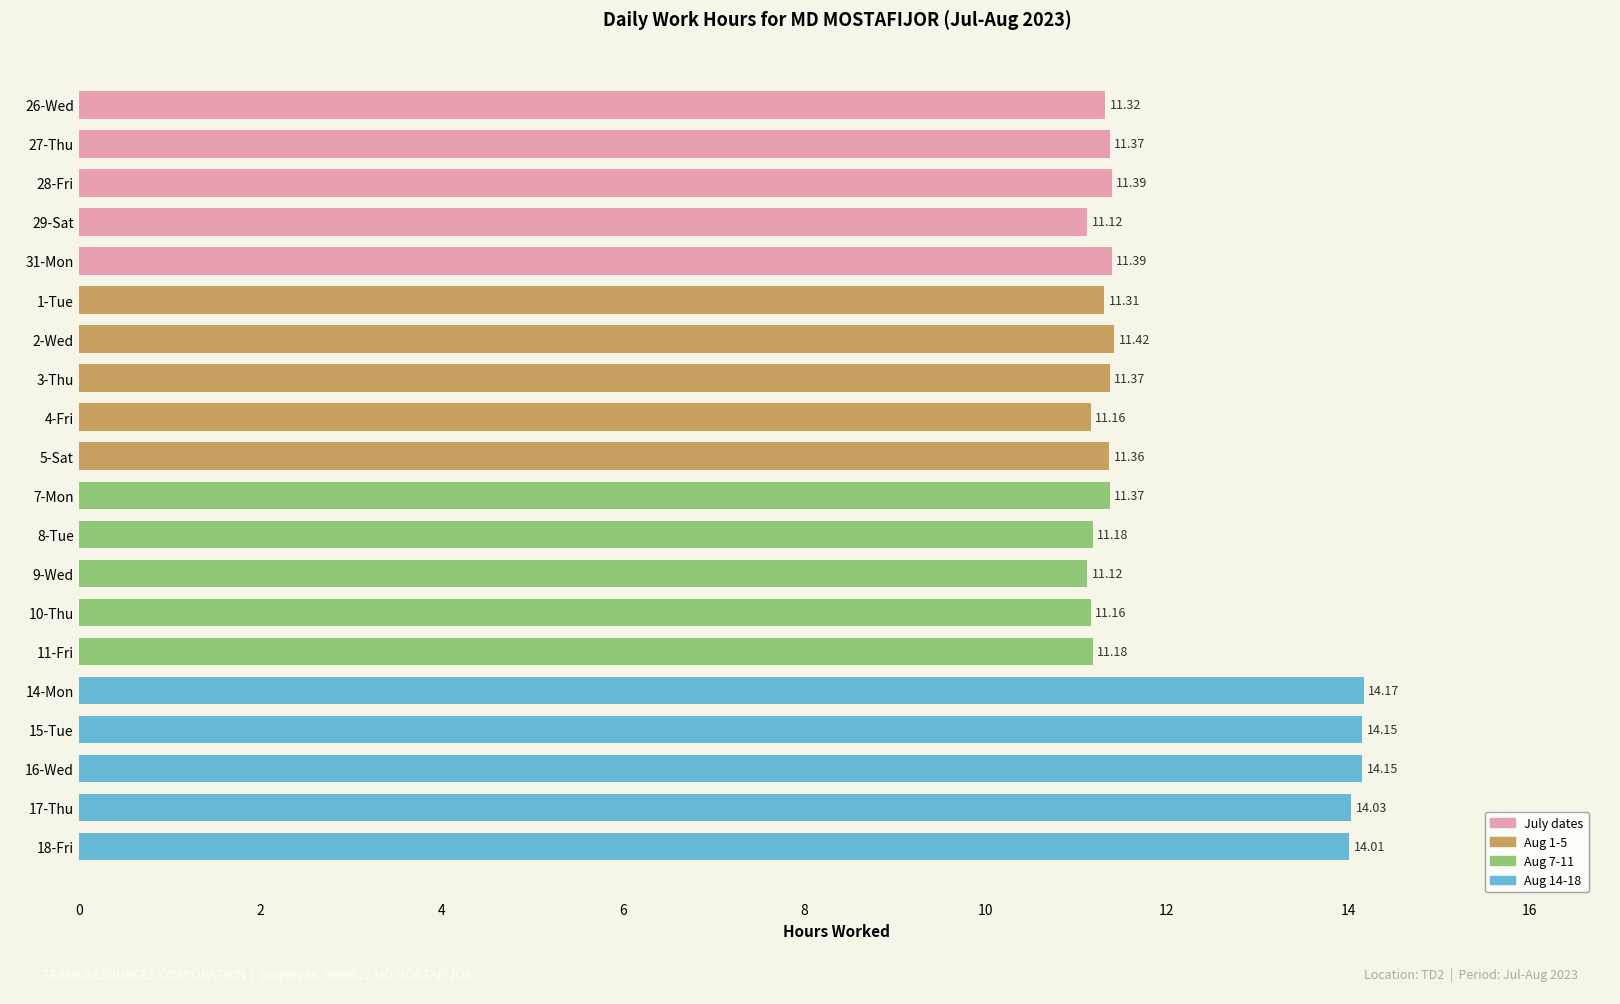

What is the sum of the values at 11-Fri and 1-Tue?

22.5